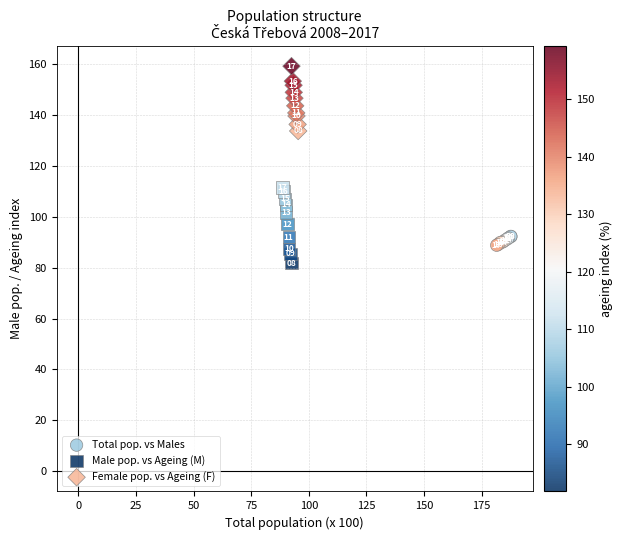

Which series contains the highest Y value?

Female pop. vs Ageing (F)